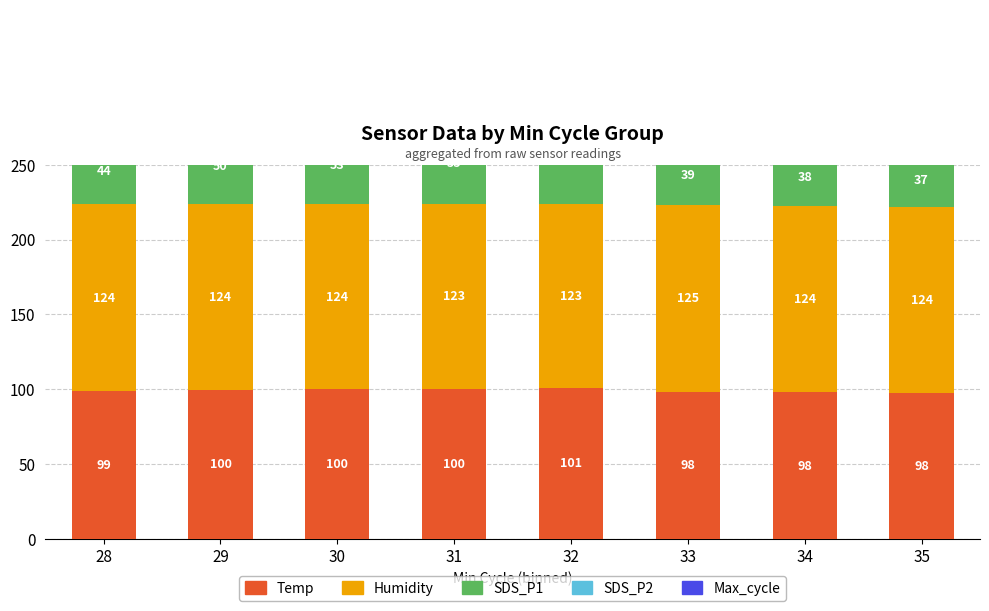

Rank the series at 35 from lowest to highest value.

SDS_P2, SDS_P1, Max_cycle, Temp, Humidity